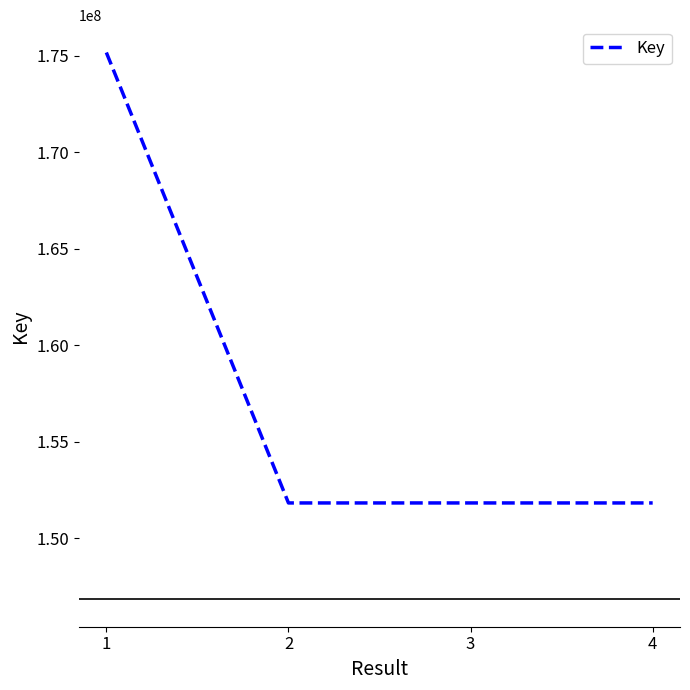

What is the sum of the values at 2 and 4?

303636244